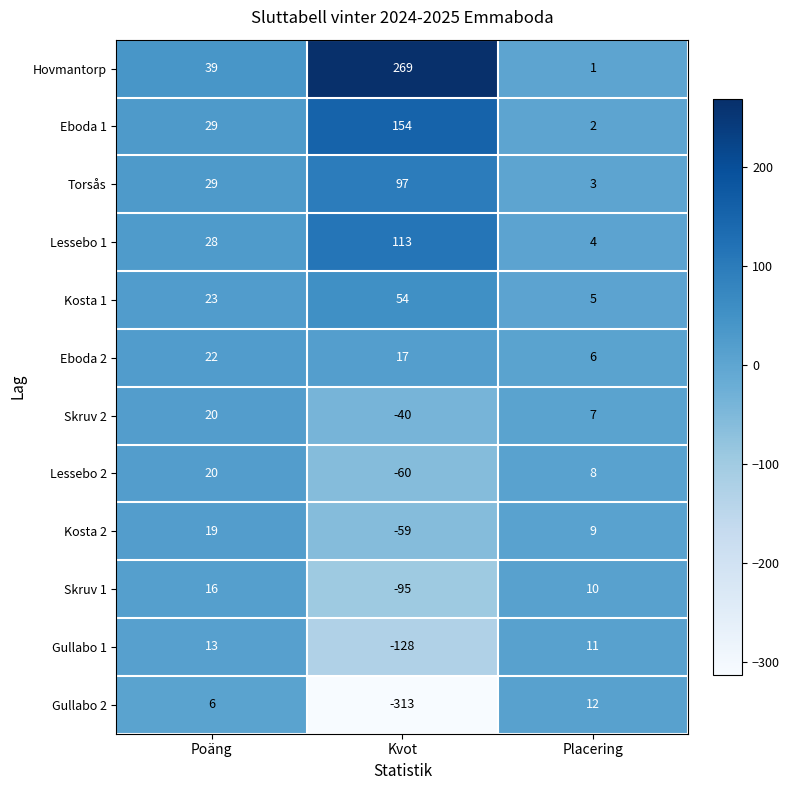

At which category is the sum across all series the highest?

Poäng